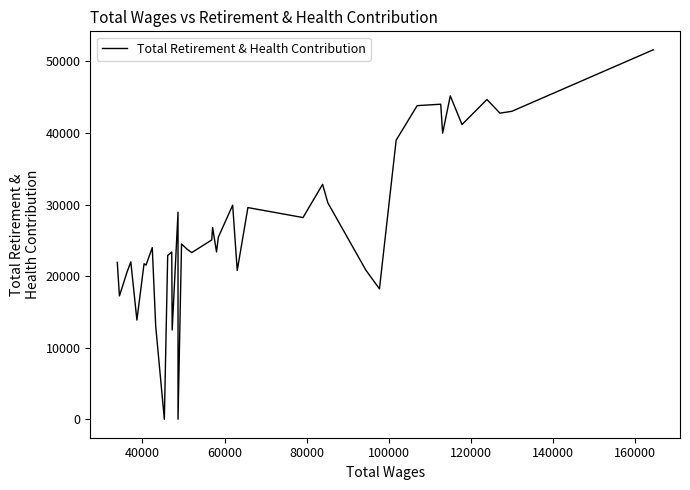

How many series are shown in this chart?

1